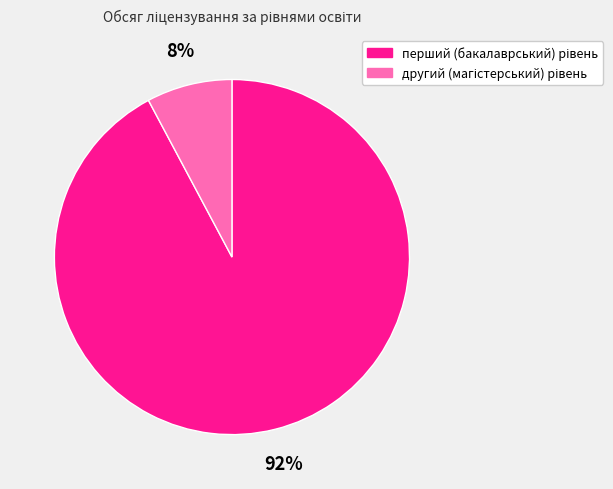

To the nearest percent, what is the difference between the largest and smallest slice percentages?

84%